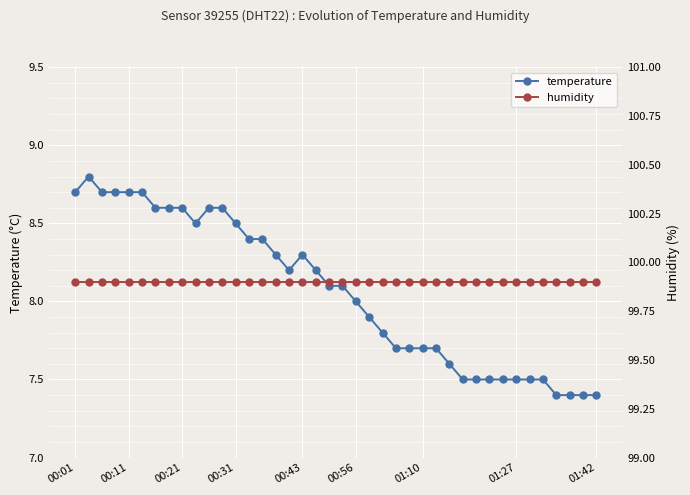

How many interior local peaks does the temperature series have?

2